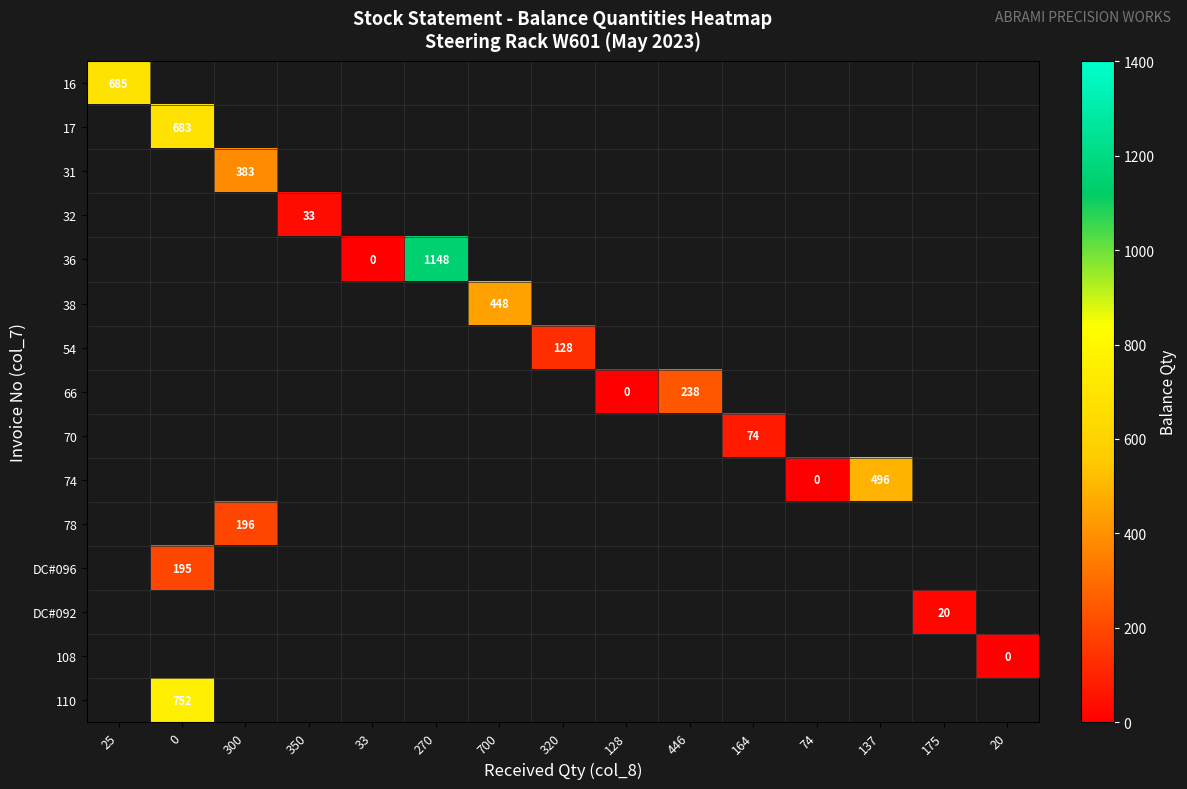

The 74 series shows 496 at 137. True or false?

True